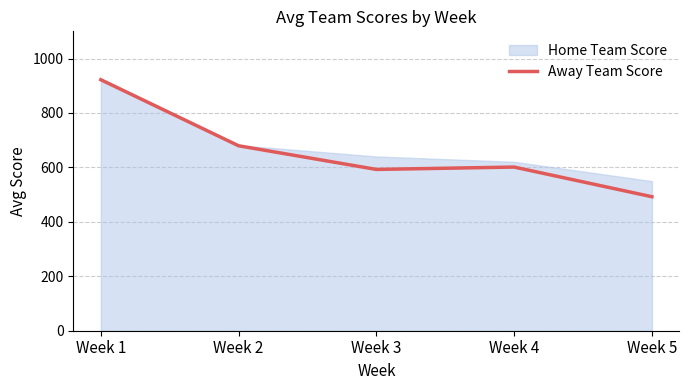

Reading left to right, list all the values displayed in this chart.

Week 1=922.2	Week 2=679.5	Week 3=592.6	Week 4=601.3	Week 5=492.3